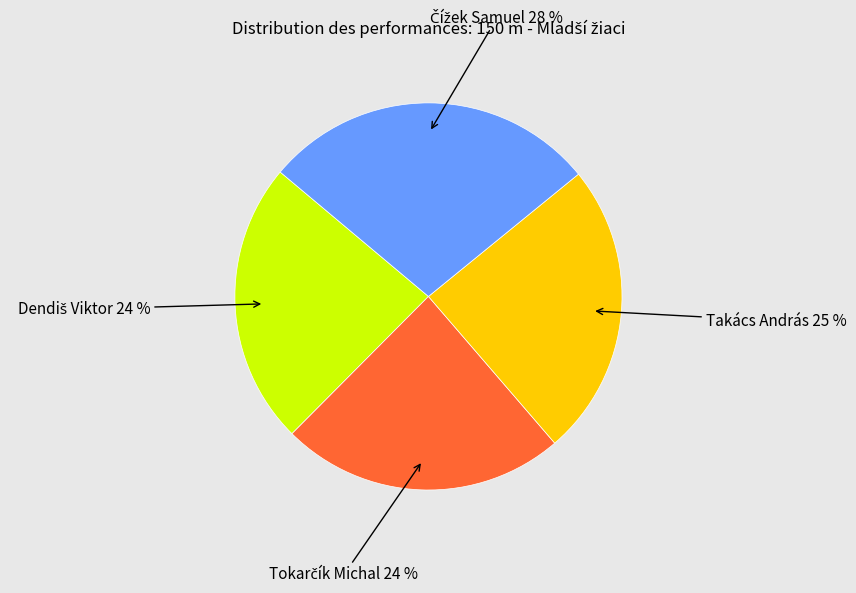

Is there a majority slice in this chart?

No